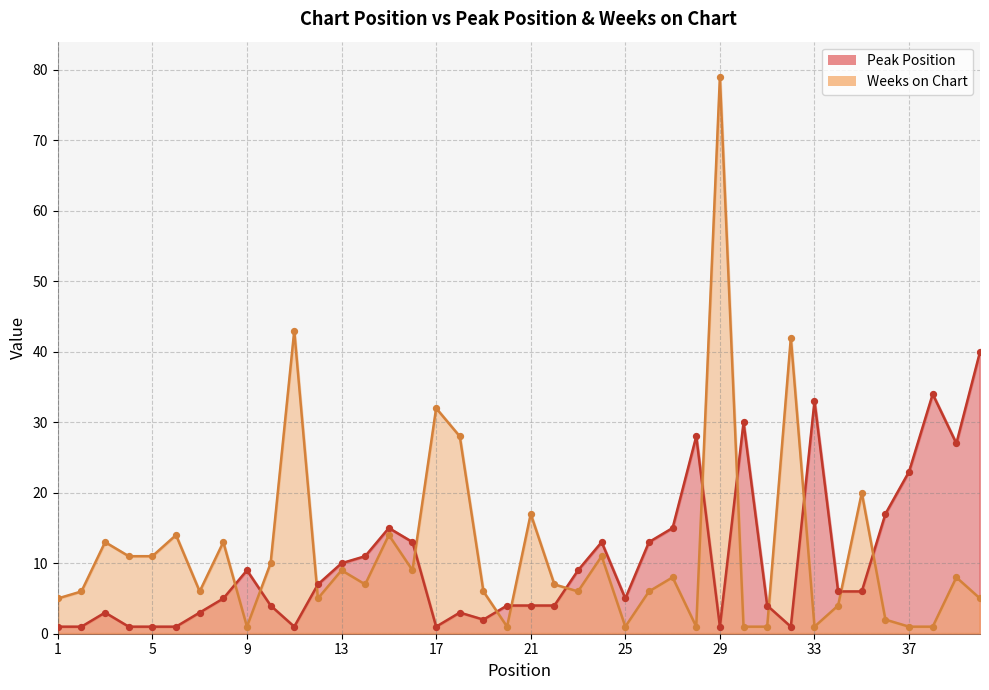

At how many categories does at least one series exceed 15?

15